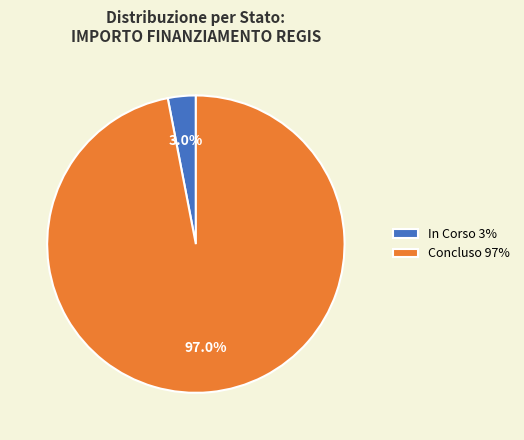

Does any single category account for the majority?

Yes